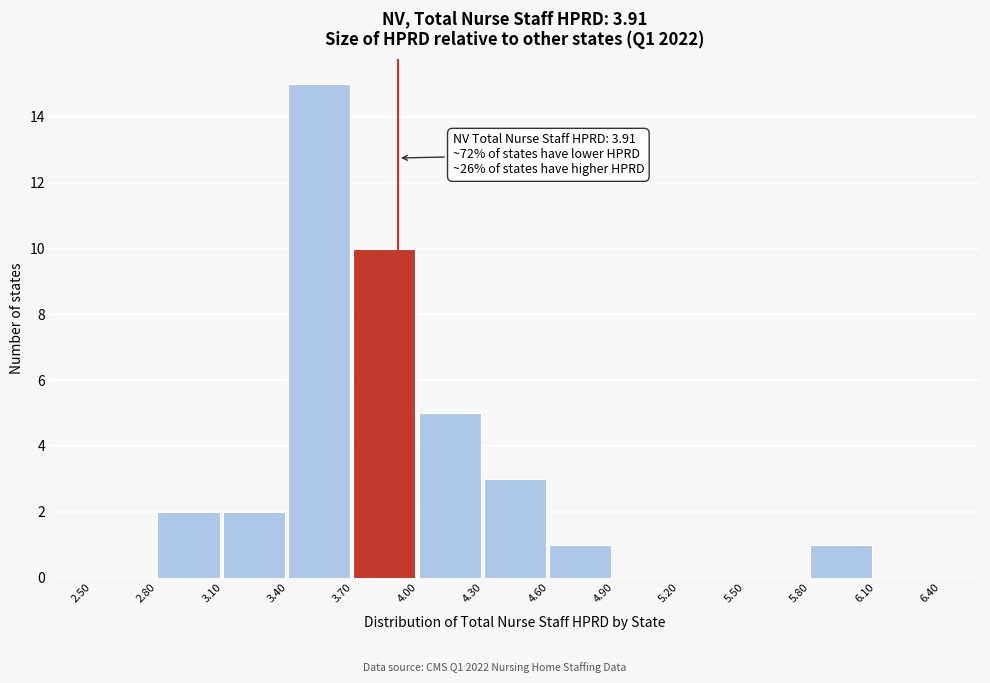

Which range on the x-axis has the tallest bar?

3.40 to 3.70